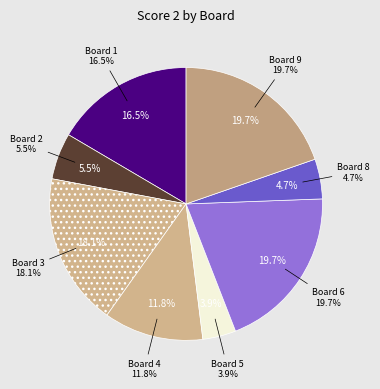

Do 2 and 8 together represent more than half of the pie?

No